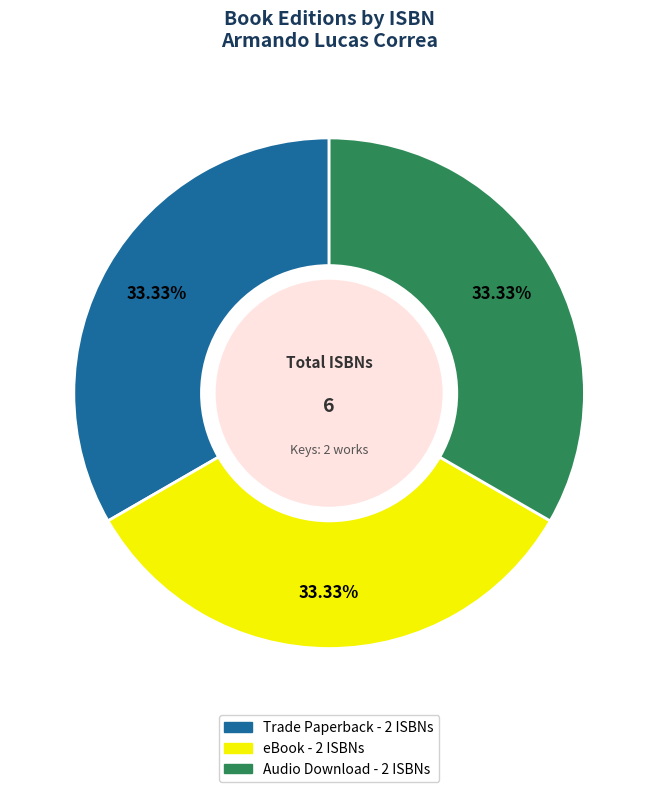

Is there a majority slice in this chart?

No